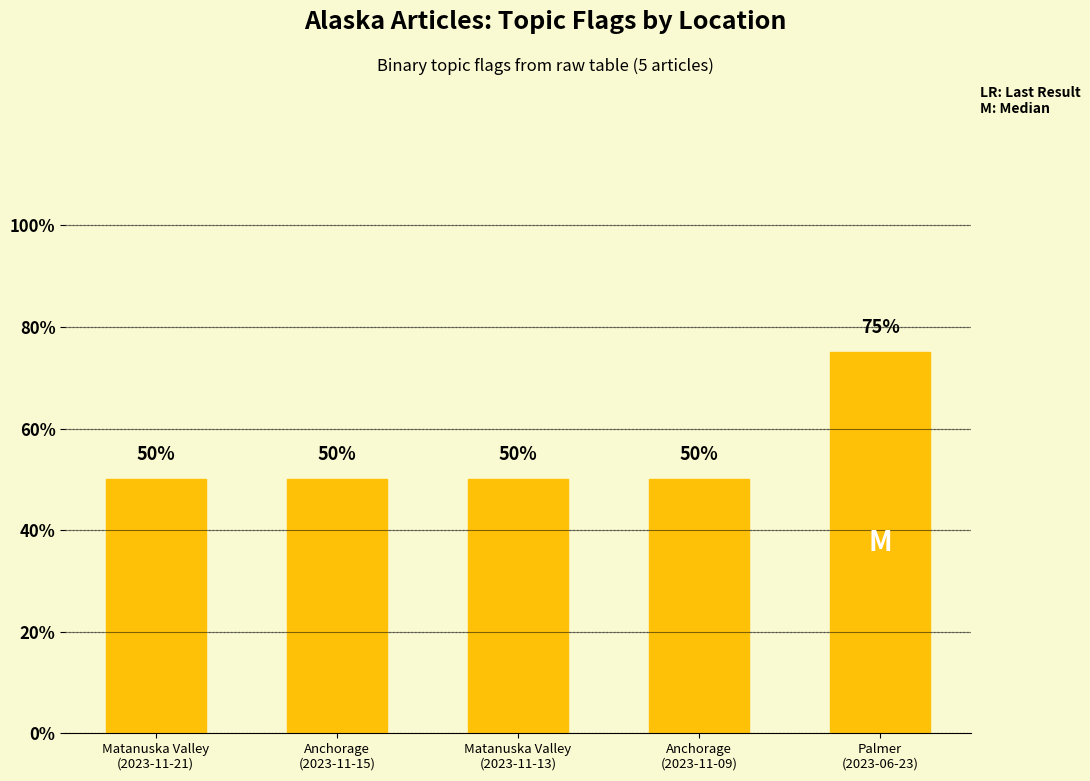

How many bars are there in total?

5